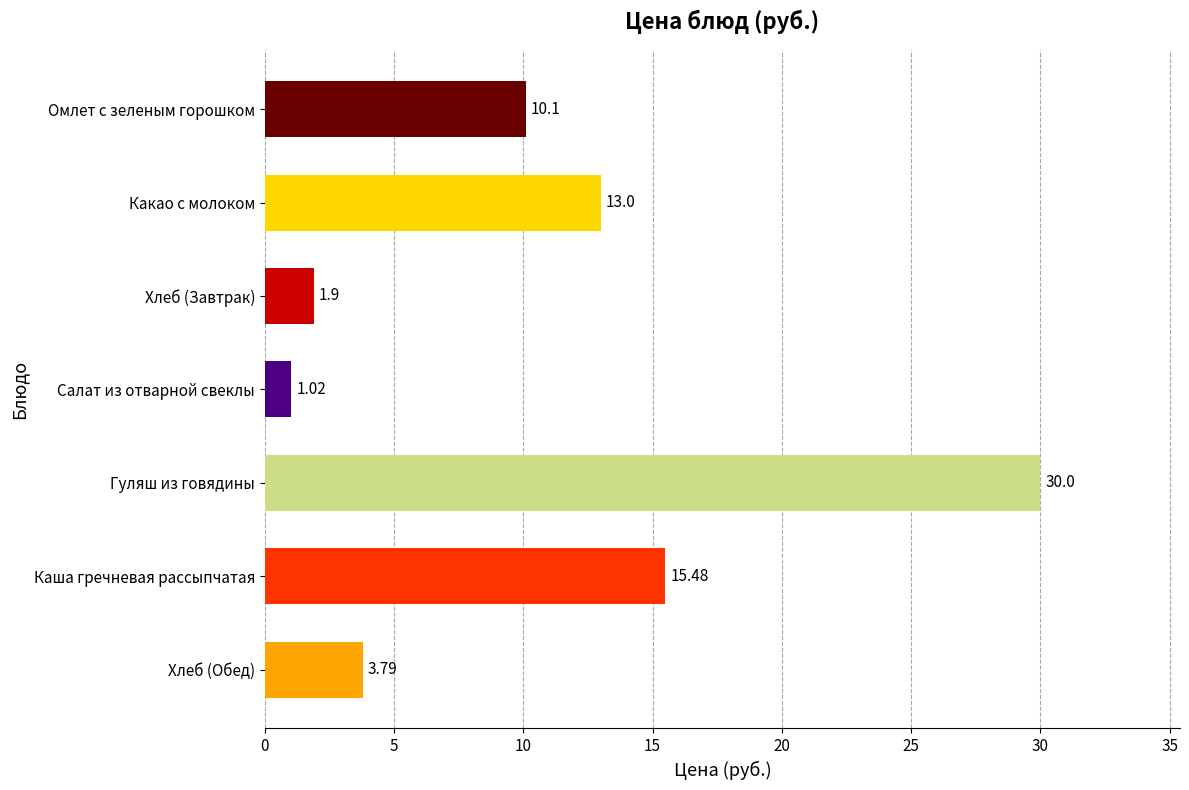

What is the ratio of the value at Какао с молоком to the value at Каша гречневая рассыпчатая?

0.8